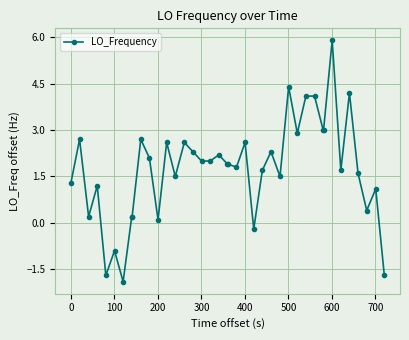

How many data points are less than 1?

10